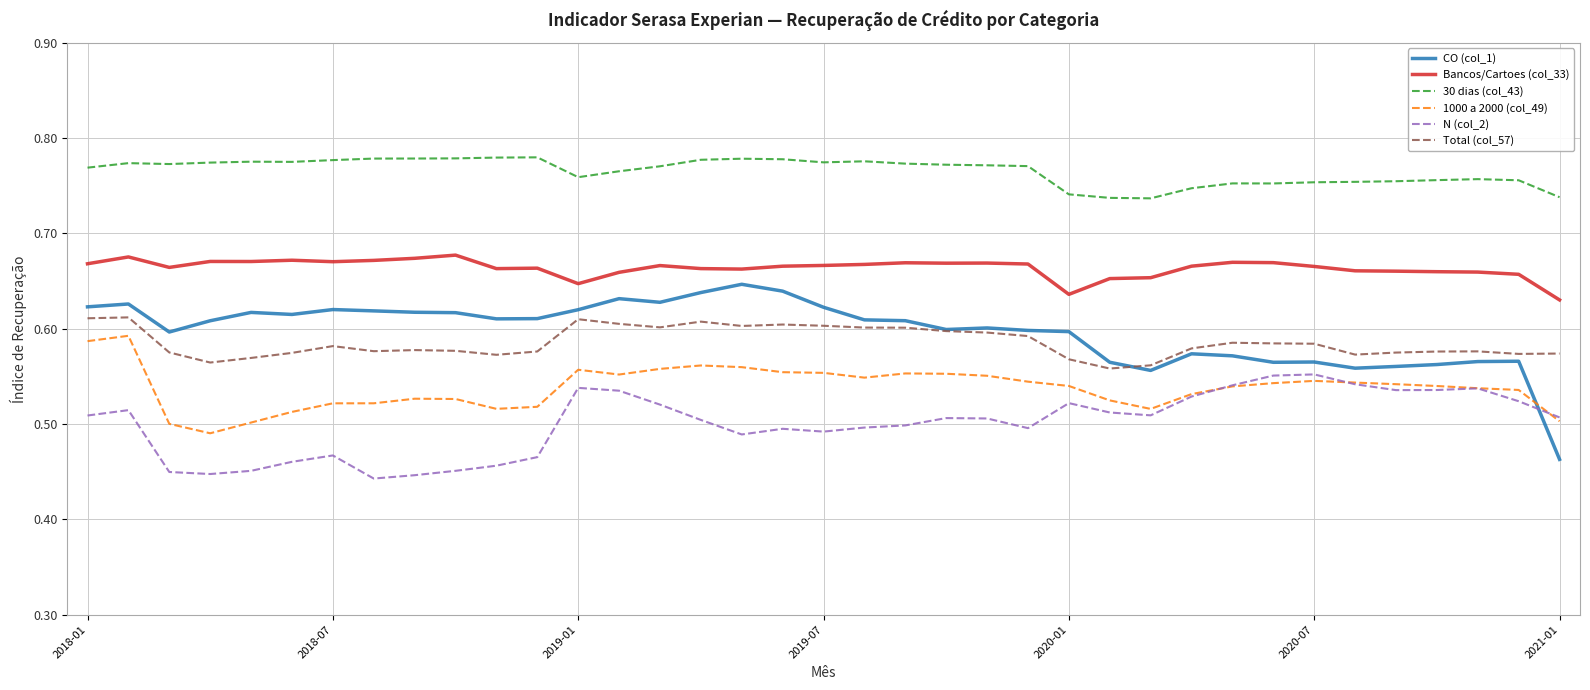

What is the sum of all 30 dias (col_43) values?

28.3